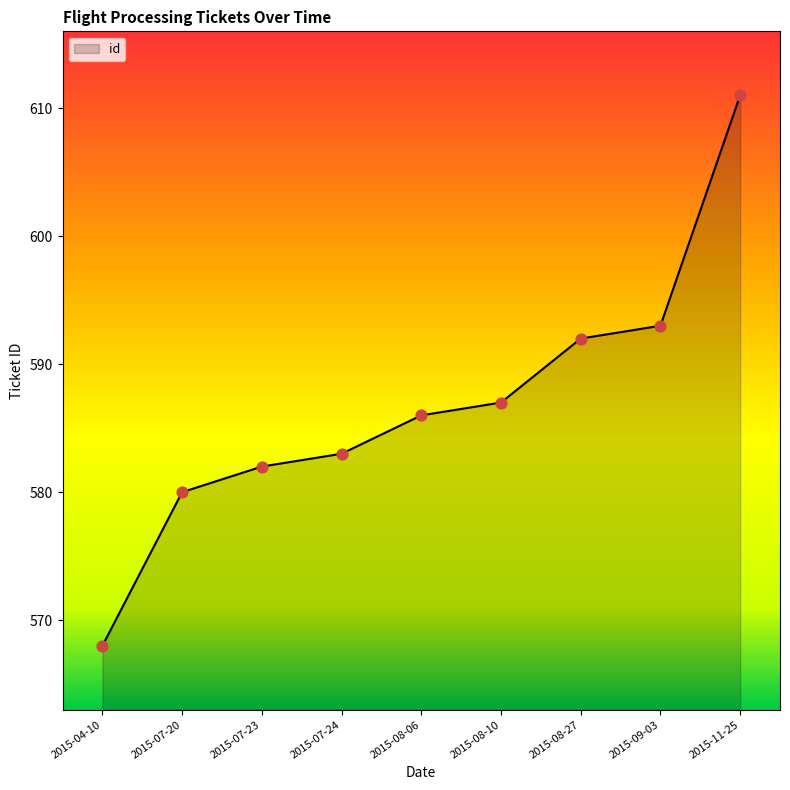

Approximately how many times larger is the value at 2015-09-03 compared to 2015-08-06?

1.0